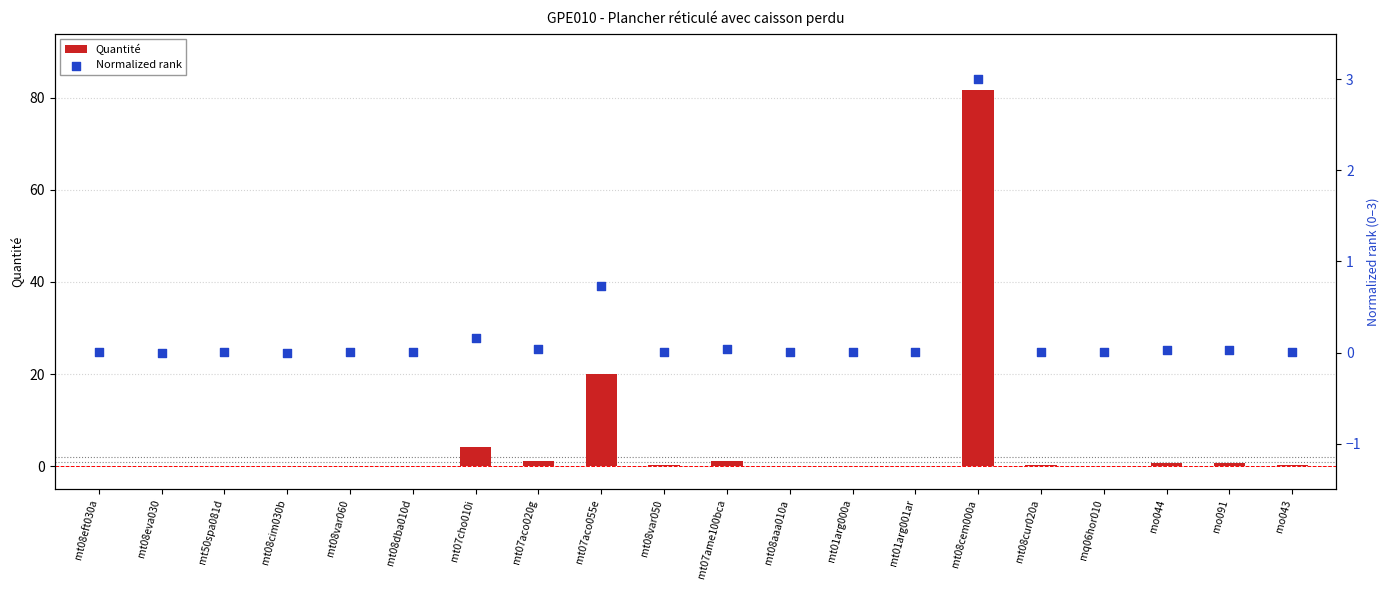

Is the value of Normalized rank at mt08cem000a greater than the value of Quantité at mt08aaa010a?

Yes